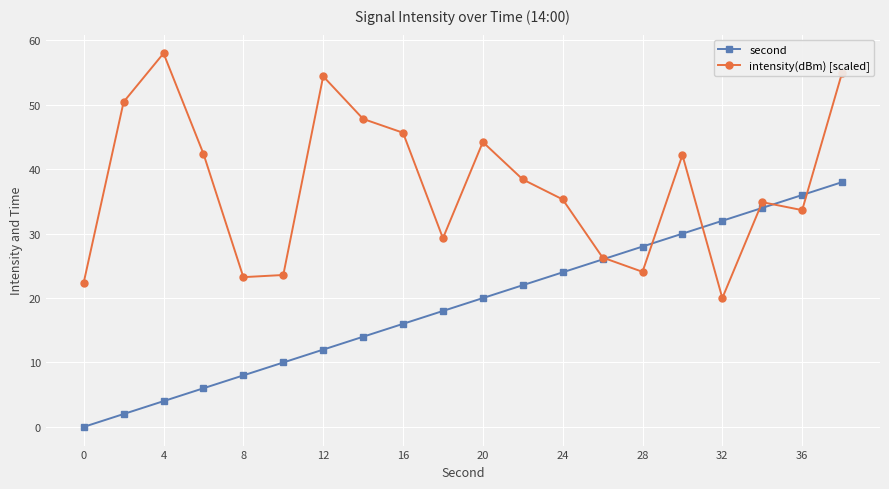

Rank the series by their average value, from lowest to highest.

second, intensity(dBm) [scaled]